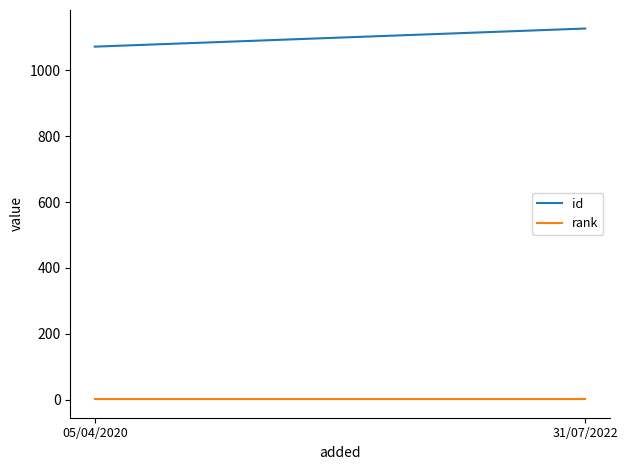

Reading left to right, what are all the values shown in this chart?

id: 05/04/2020=1072	31/07/2022=1127
rank: 05/04/2020=1	31/07/2022=1